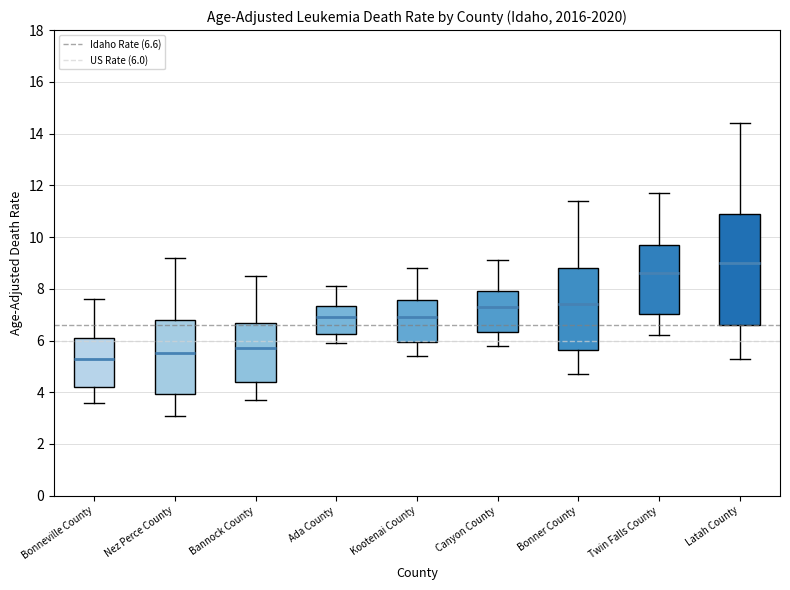

Which box's median line is the lowest?

Bonneville County